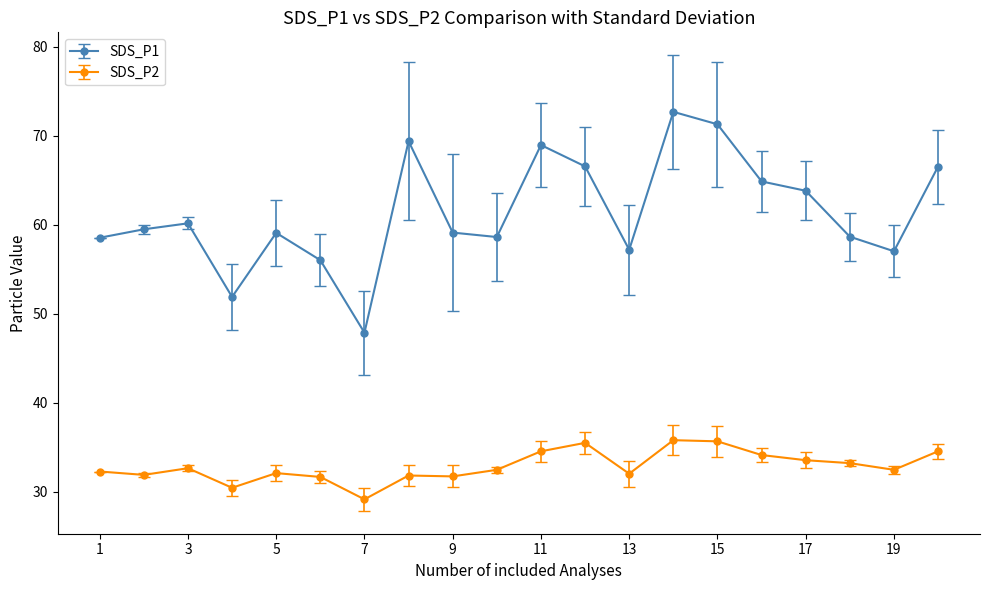

Count the number of data series in this chart.

2